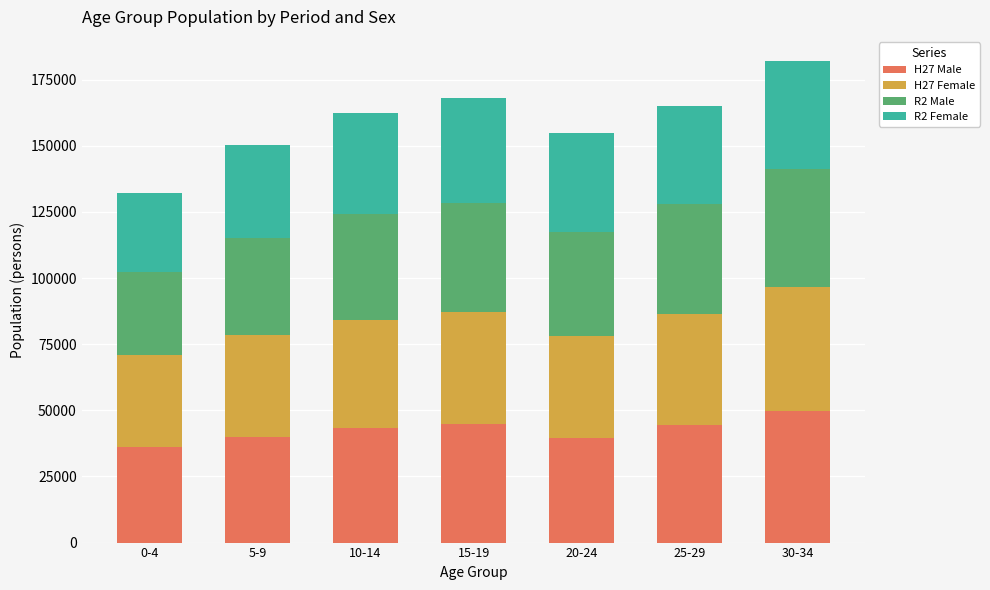

What is the difference between the maximum and minimum values in the H27 Male series?

13389